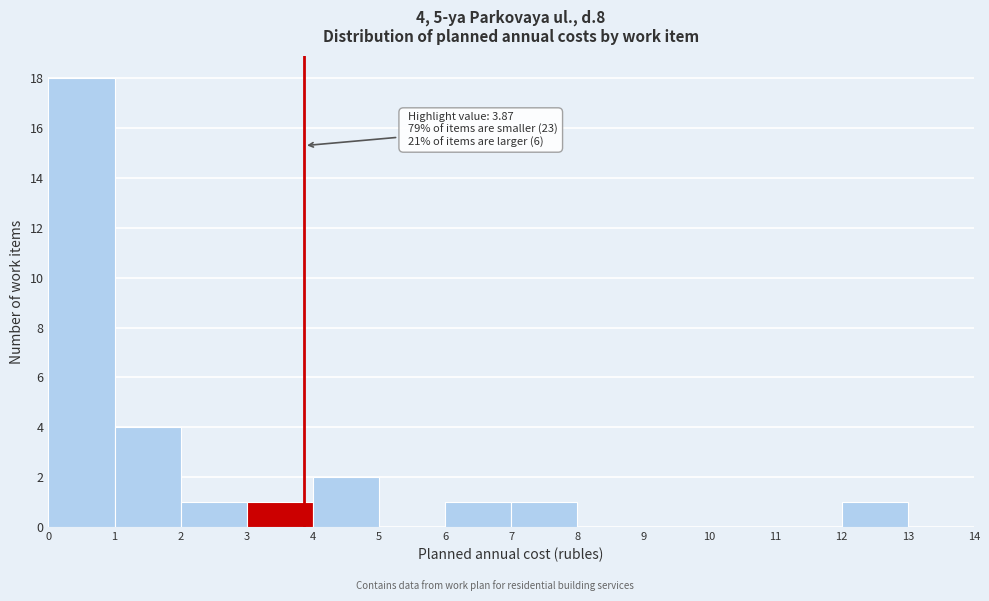

Over which range of the x-axis is the bar tallest?

0 to 1